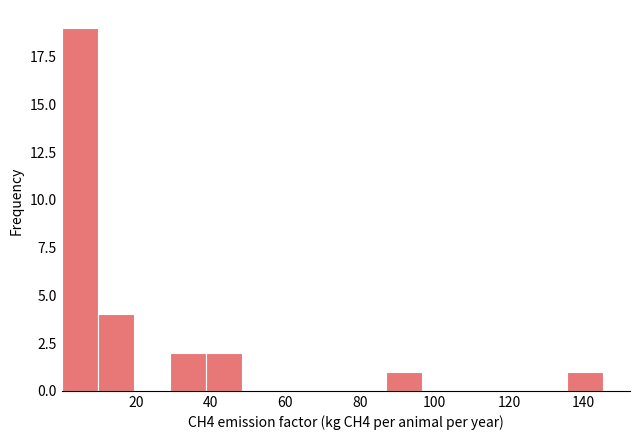

Reading left to right, list every bar in this chart as the range it spans on the x-axis followed by its height. Neither the bar edges nor the heights are printed on the chart, so give them approximately, as read against the axes.

0 to 10: 19
10 to 20: 4
20 to 30: 0
30 to 38: 2
38 to 48: 2
48 to 58: 0
58 to 68: 0
68 to 78: 0
78 to 88: 0
88 to 96: 1
96 to 106: 0
106 to 116: 0
116 to 126: 0
126 to 136: 0
136 to 146: 1